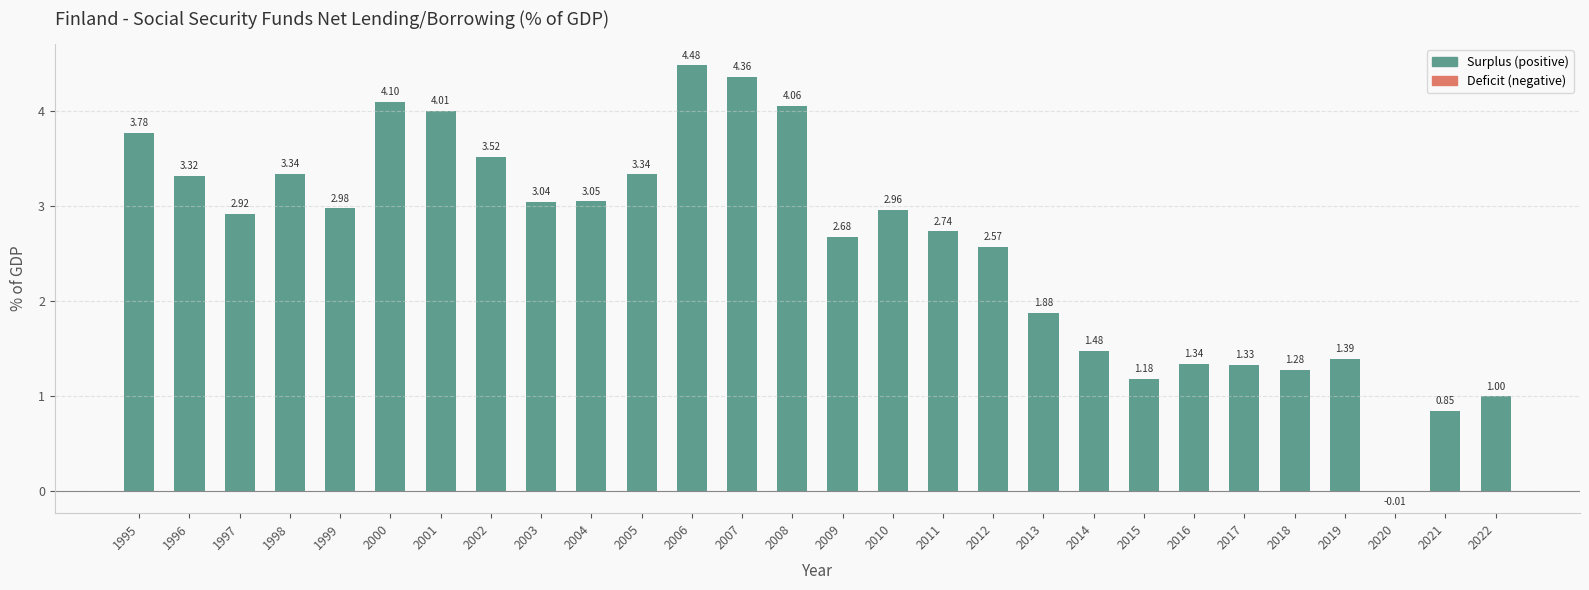

Does the chart contain stacked bars?

No